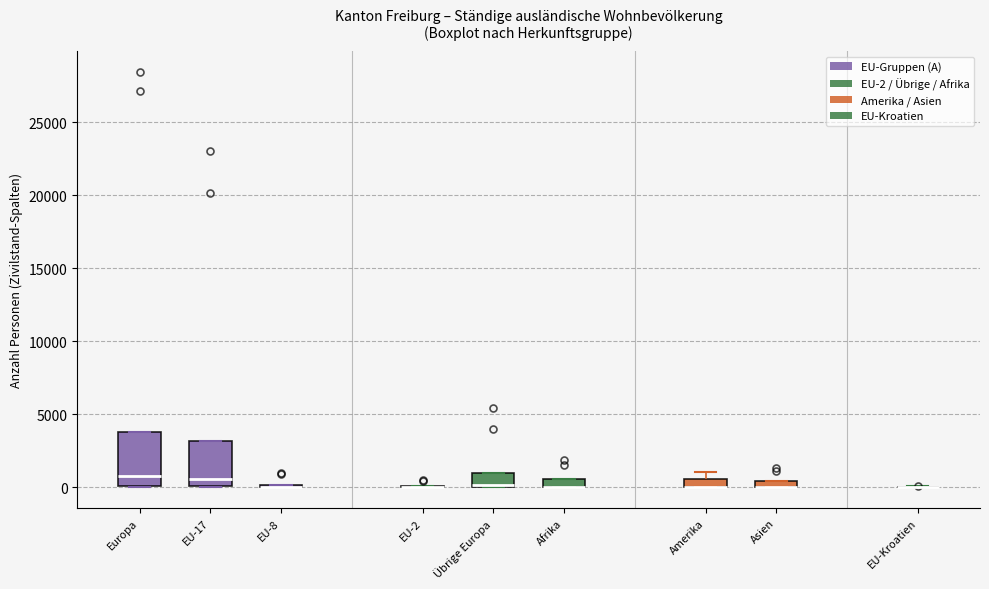

Comparing the boxes themselves (not the whiskers), which one is the tallest?

Europa